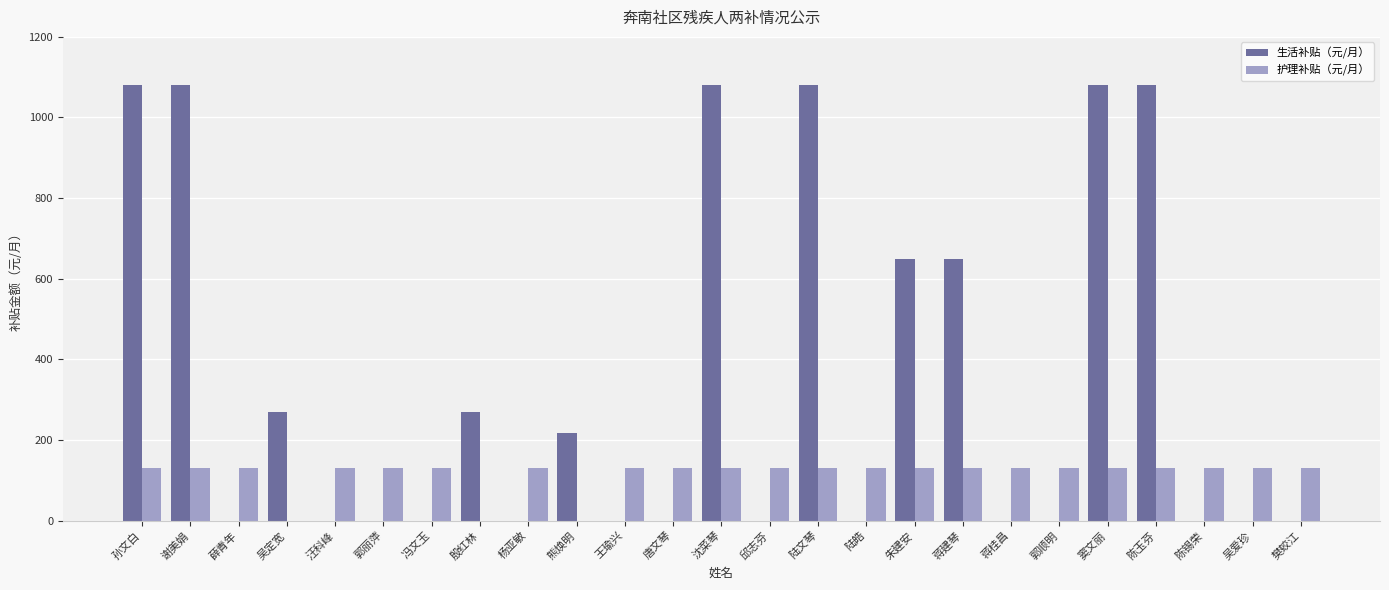

Which series has the largest range (max minus min)?

生活补贴（元/月）